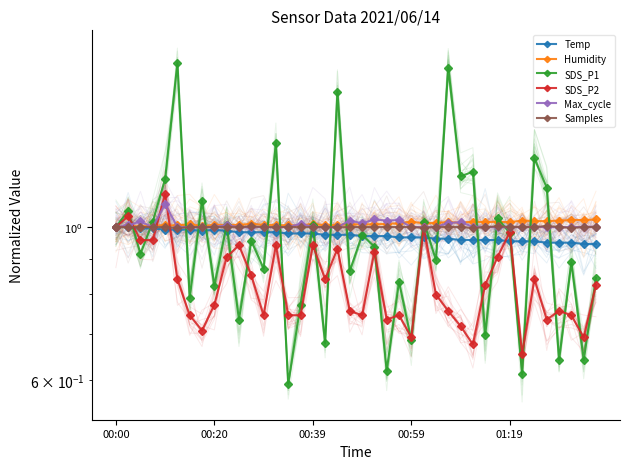

What is the lowest value of the SDS_P2 series?

0.7